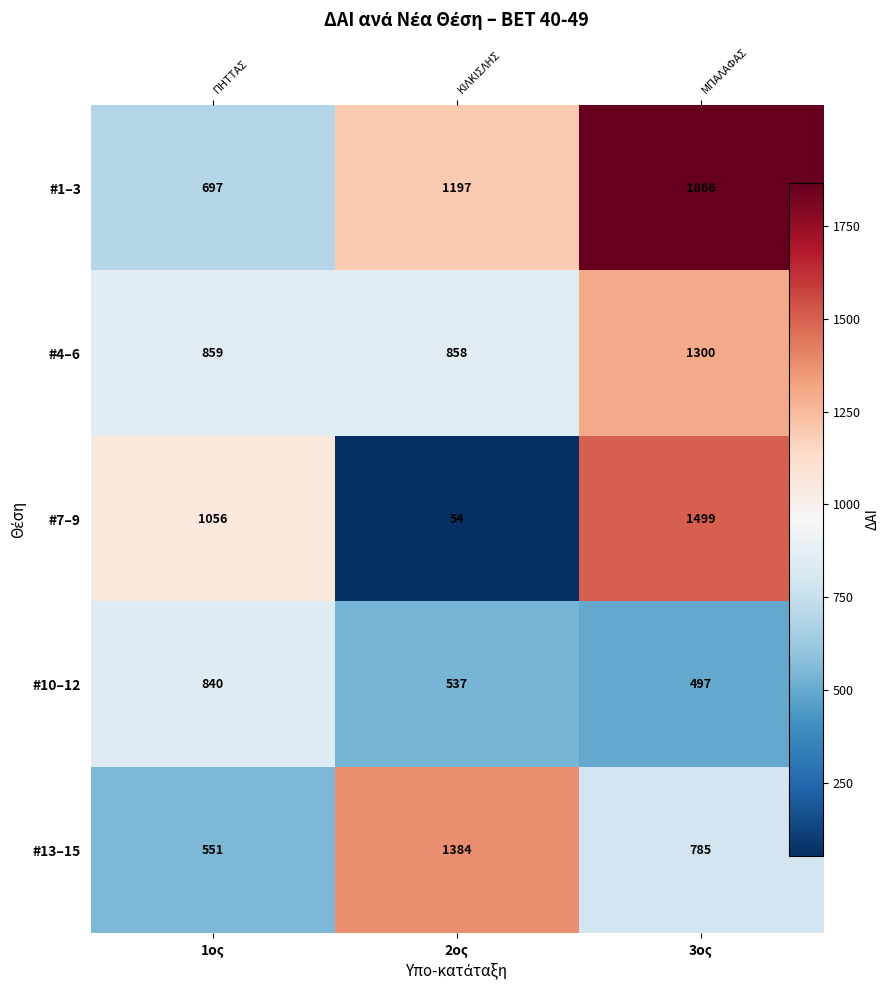

At 2ος, list the series in order from largest to smallest.

#13–15, #1–3, #4–6, #10–12, #7–9